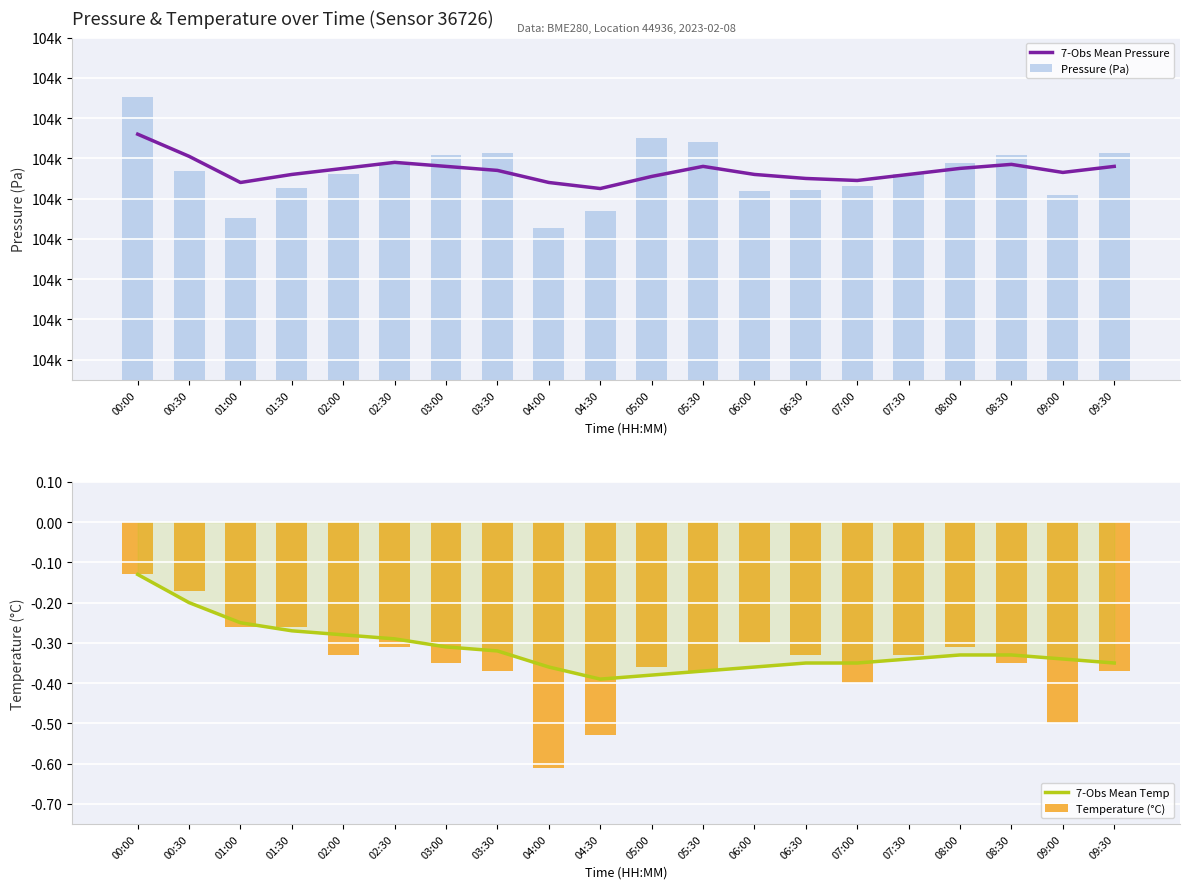

True or false: Pressure (Pa) has a value of 139341.0 at 01:30.

False